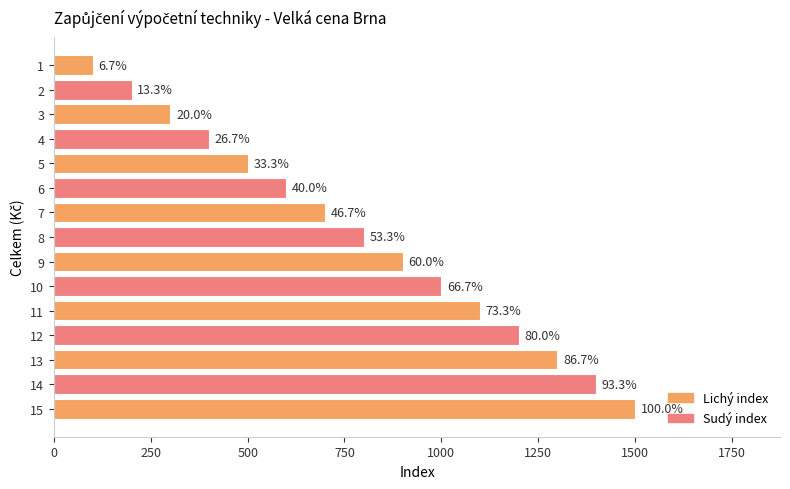

How many bars are there in total?

15